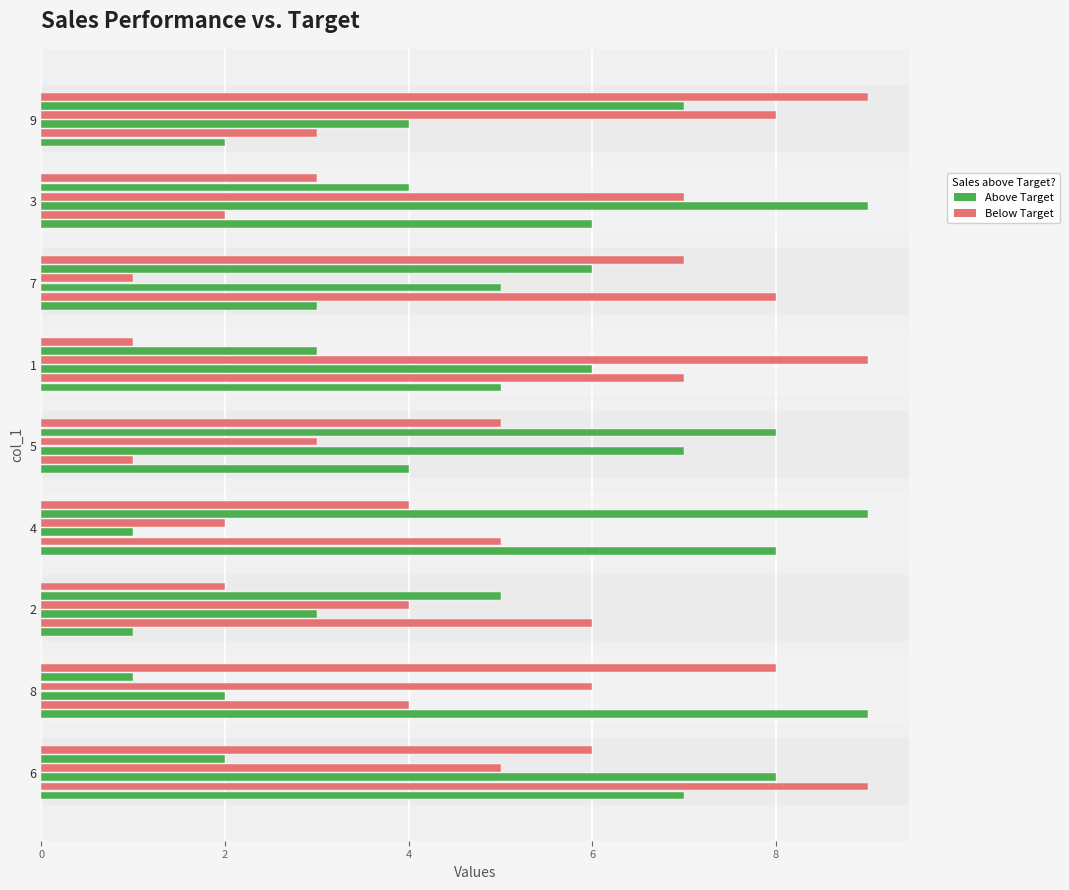

How many categories are shown in the chart?

9